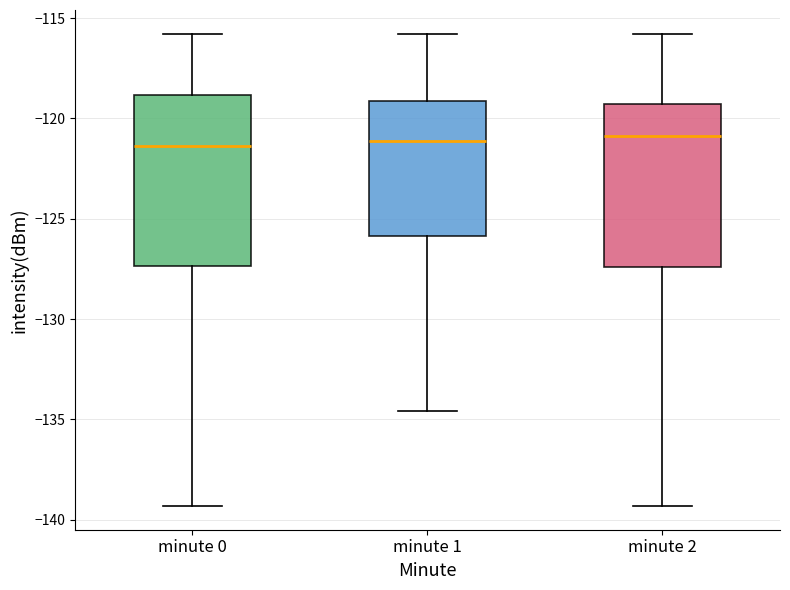

Reading left to right, read every box against the y-axis: the position of its median line, the range the box covers, and the ends of its whiskers. The values are not printed on the chart, so give them approximately, as read against the axis.

minute 0: median -121.5, box -127.5 to -119.0, whiskers -139.5 to -116.0
minute 1: median -121.0, box -126.0 to -119.0, whiskers -134.5 to -116.0
minute 2: median -121.0, box -127.5 to -119.5, whiskers -139.5 to -116.0